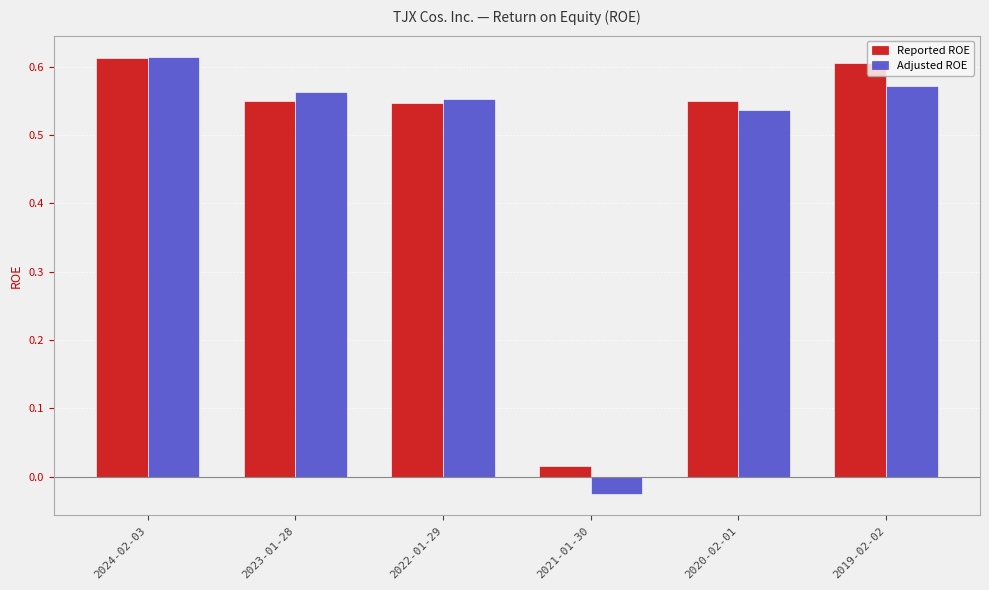

Is it true that Reported ROE equals 0.2 at 2024-02-03?

False